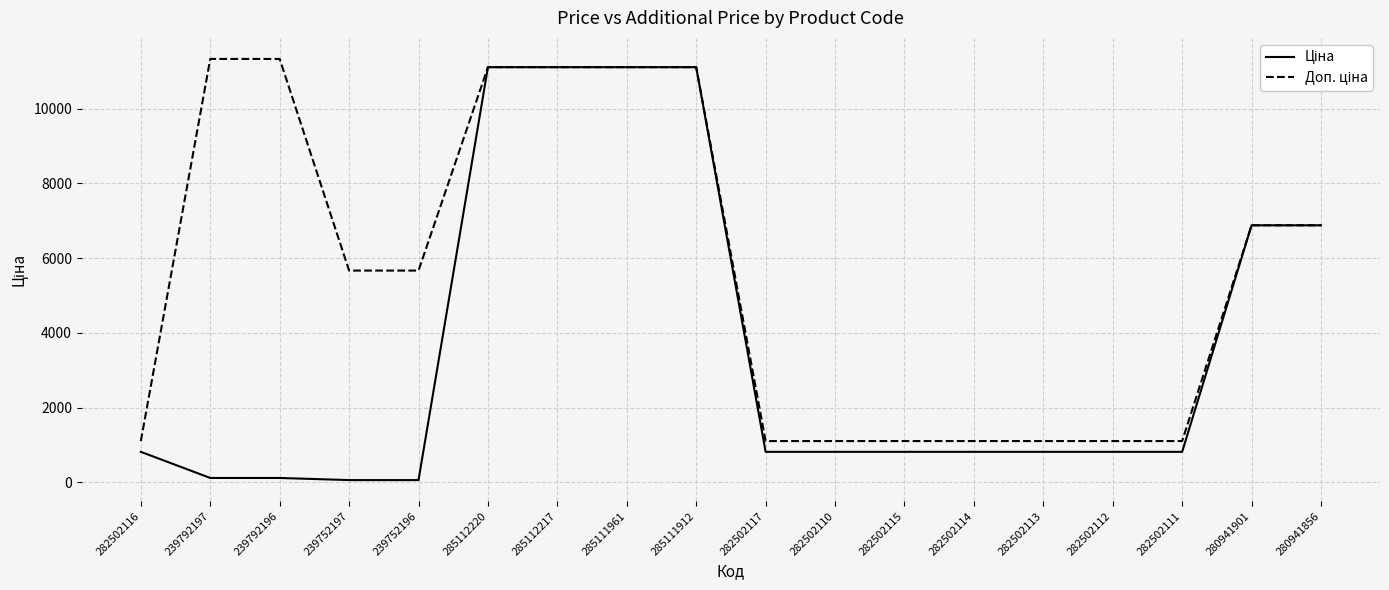

What is the spread (max minus min) of values at 282502112?

288.7